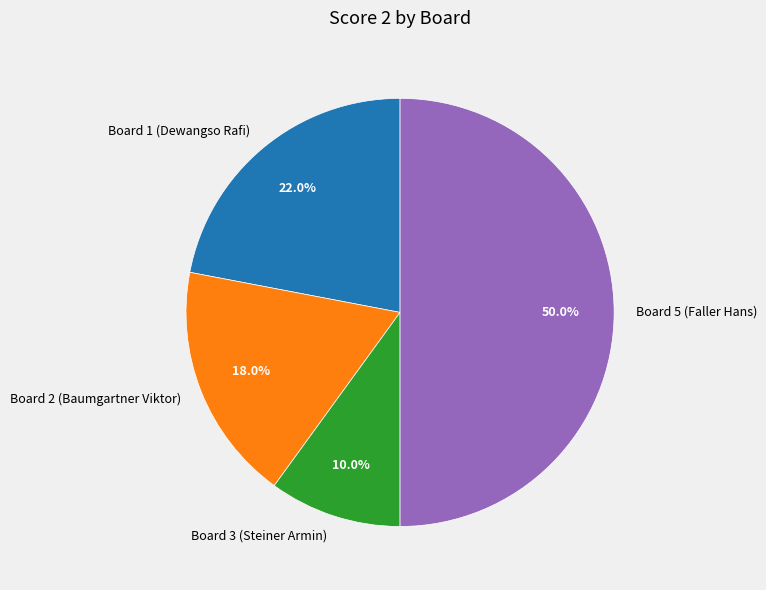

Count the number of slices in the pie.

4